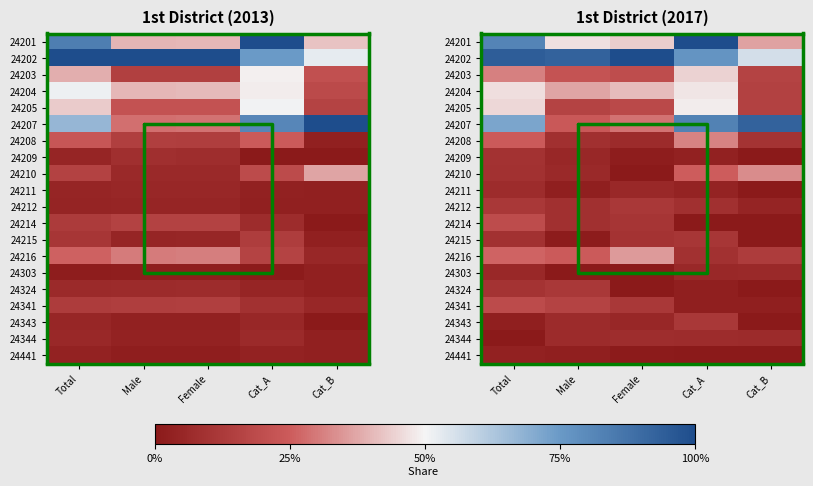

The 24204 series shows 0.0 at Cat_B. True or false?

False